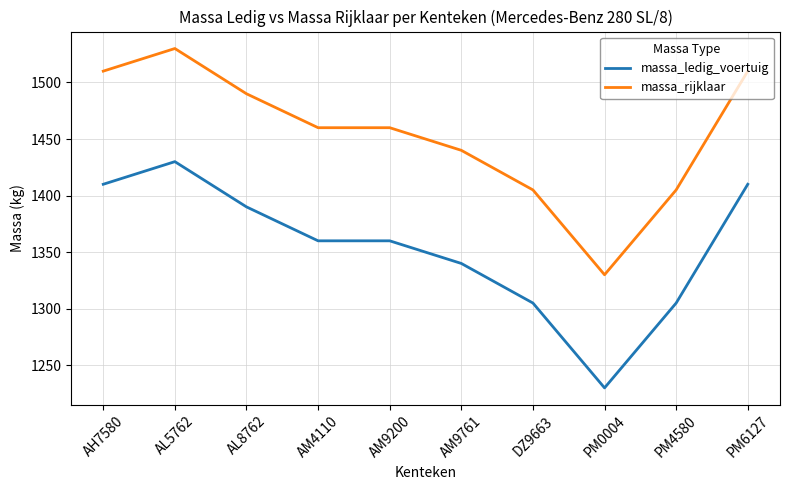

Which series has the largest total across all categories?

massa_rijklaar